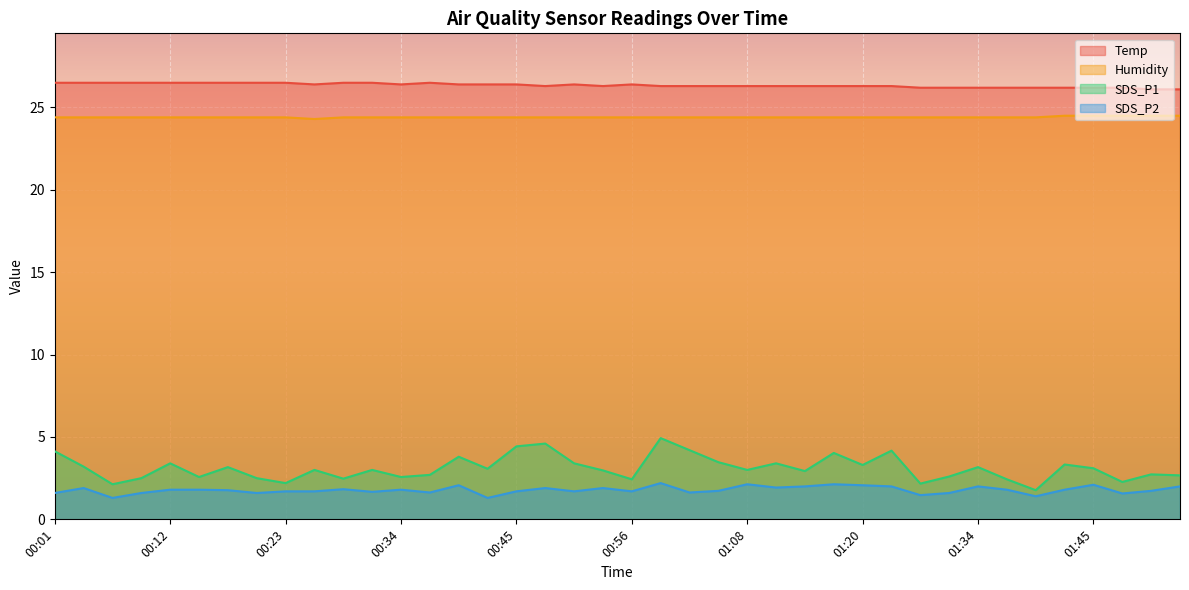

In Temp, how many points are lower than both neighbors (excluding endpoints)?

4